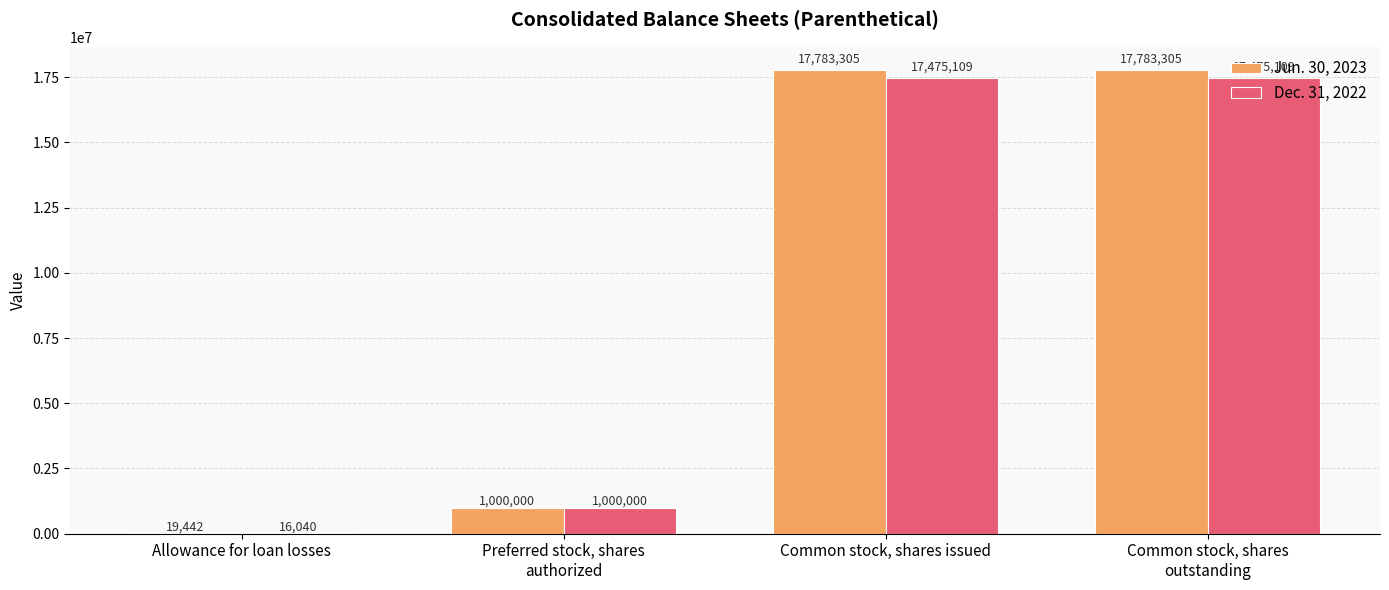

At which label is Jun. 30, 2023 closest to 8901373?

Preferred stock, shares
authorized